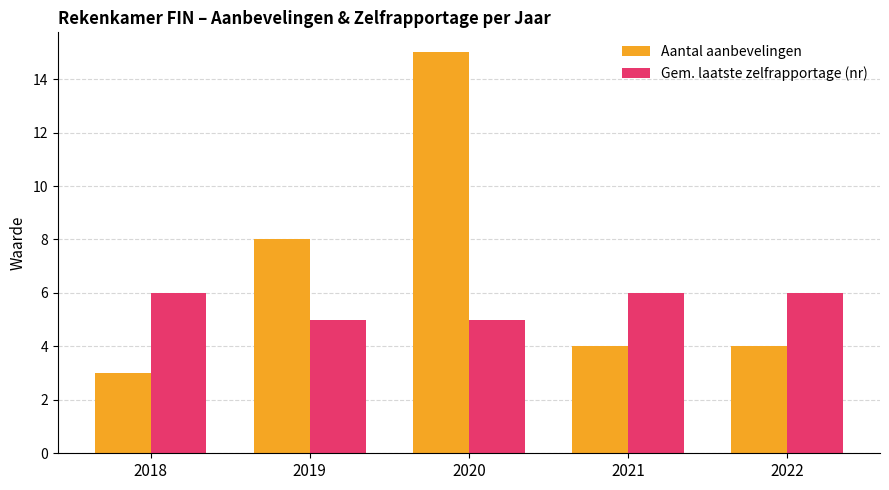

Read the Gem. laatste zelfrapportage (nr) value at 2020.

5